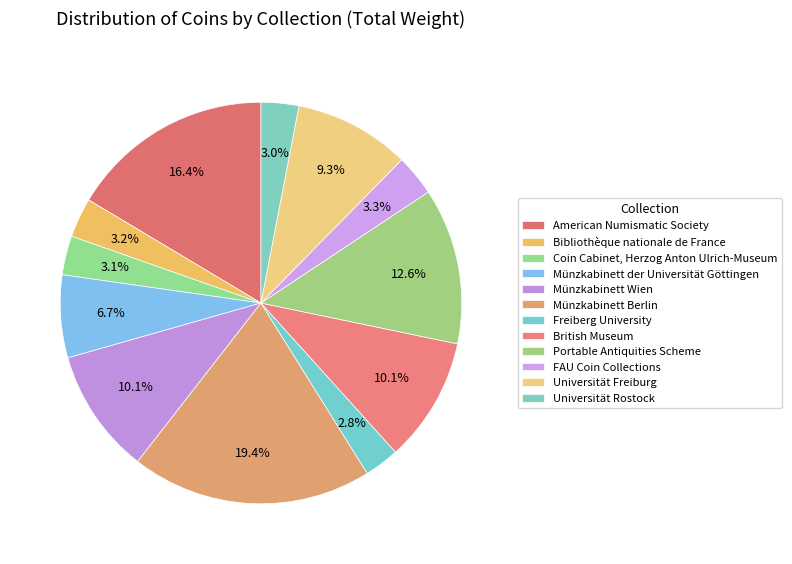

Is there a majority slice in this chart?

No